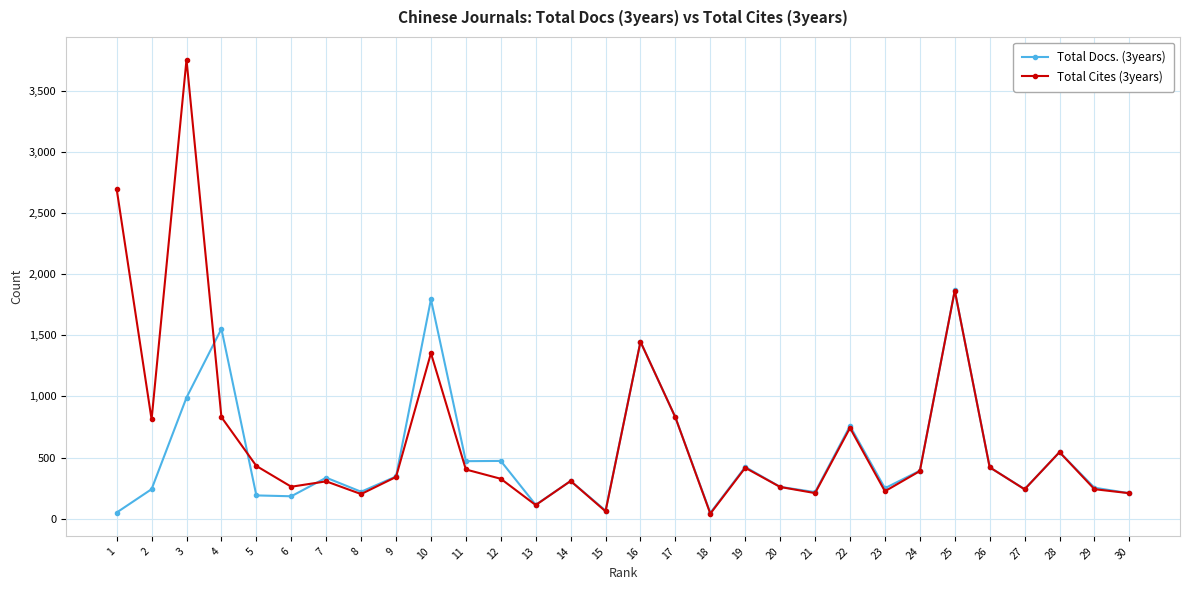

Is the value of Total Cites (3years) at 8 greater than the value of Total Docs. (3years) at 18?

Yes